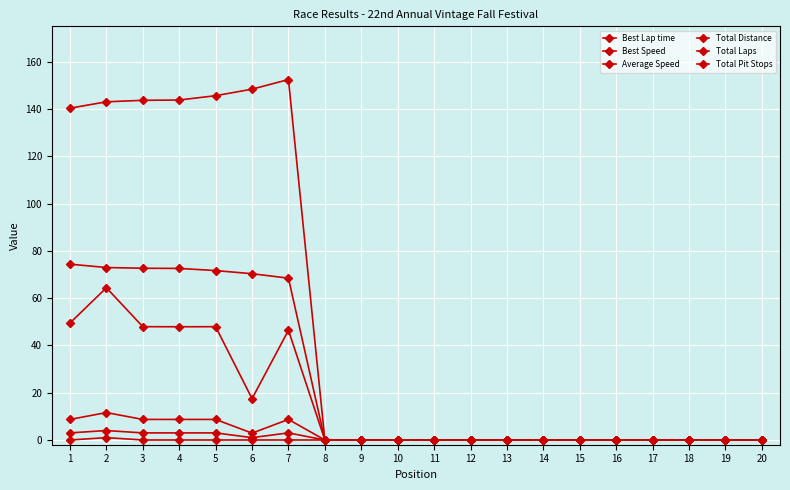

Which has a higher value, 10 or 3?

3